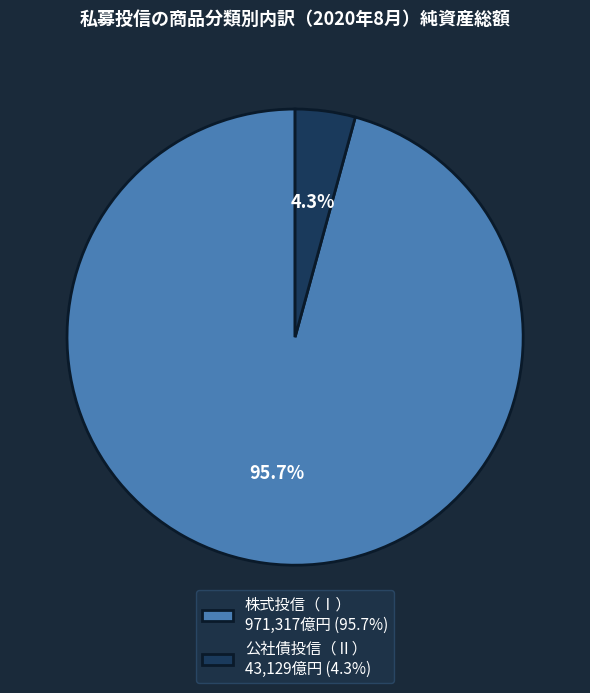

Rank the categories by value from highest to lowest.

株式投信（Ⅰ）, 公社債投信（Ⅱ）